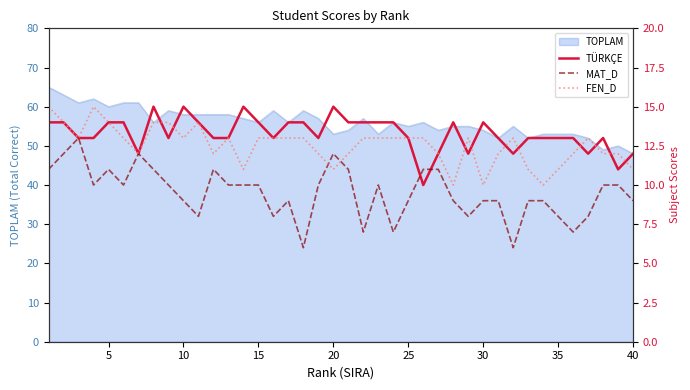

Is it true that TOPLAM equals 60 at 5?

True